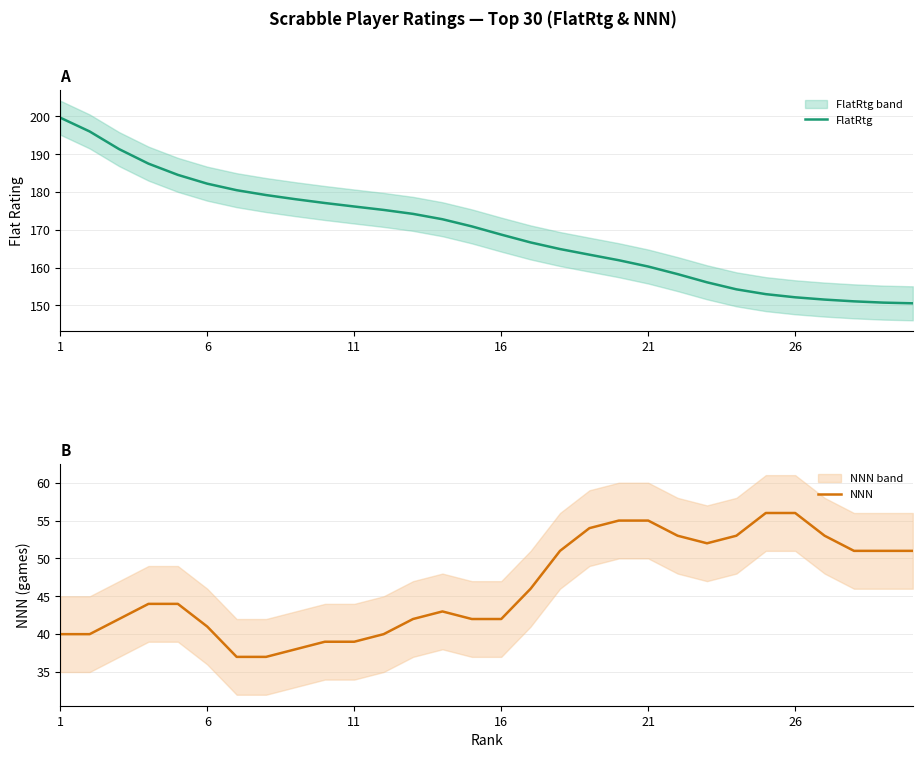

Is this an area chart (filled region under the line)?

No